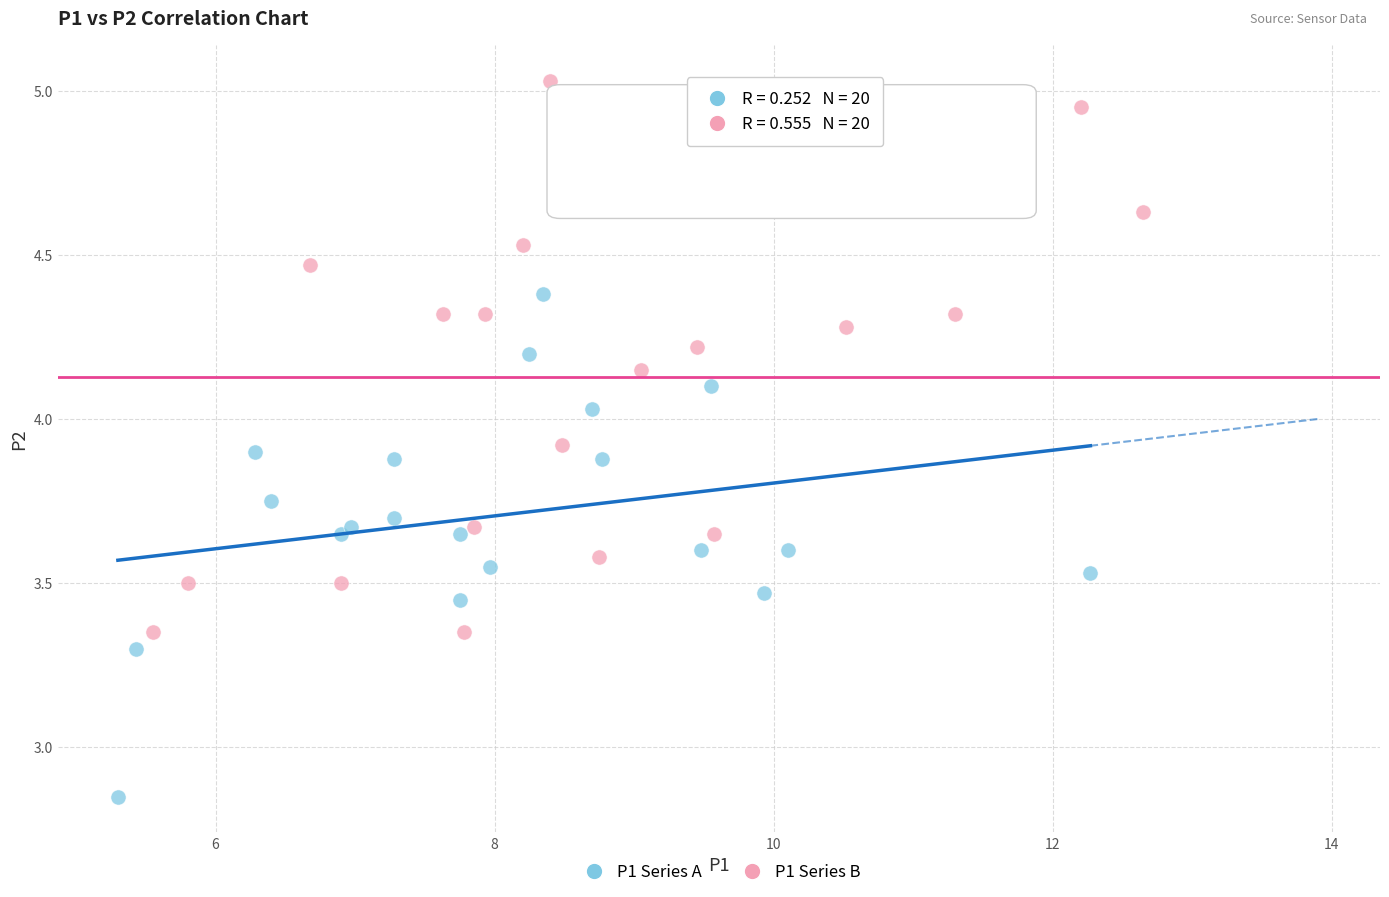

Which series contains the lowest Y value?

P1 Series A